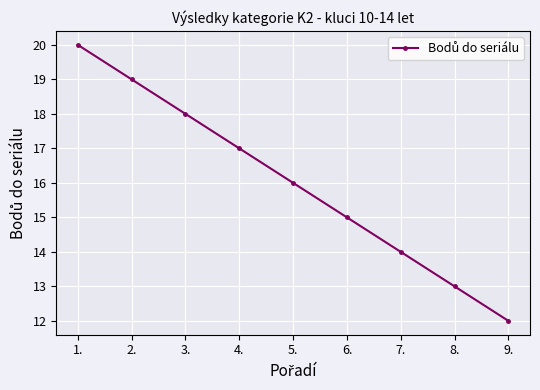

List the labels in order of value, largest first.

1., 2., 3., 4., 5., 6., 7., 8., 9.